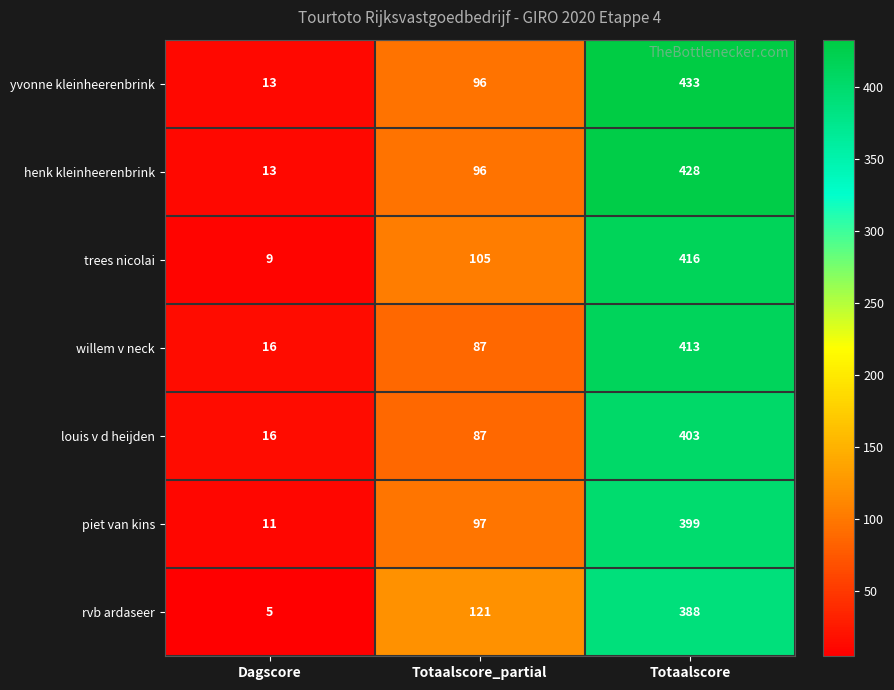

What is the spread (max minus min) of values at Totaalscore_partial?

34